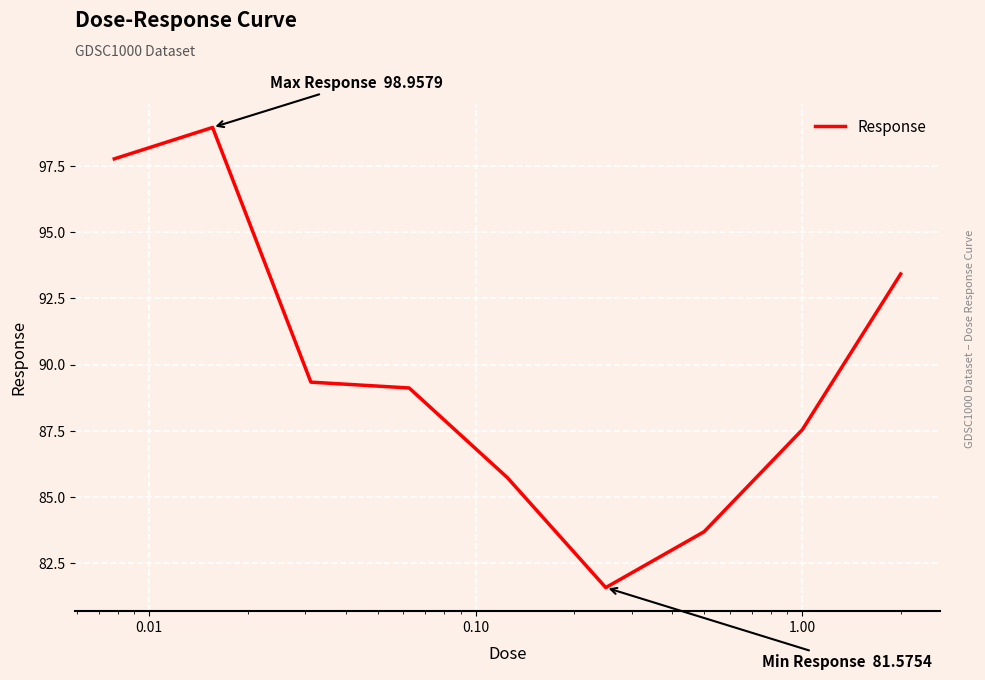

What is the maximum value shown in the chart?

99.0